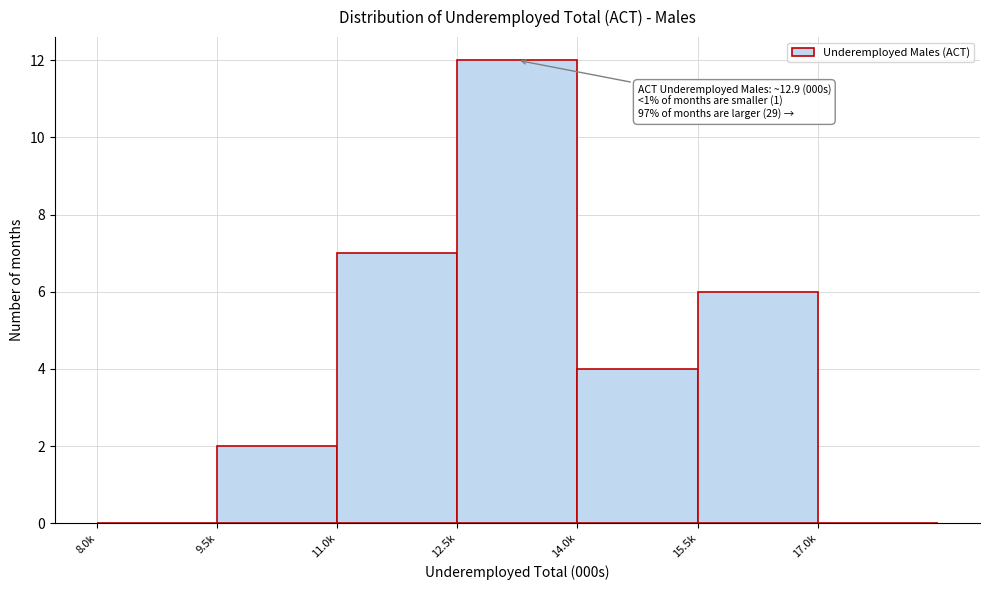

Reading left to right, extract all data points from this chart.

8.0k=0	9.5k=2	11.0k=7	12.5k=12	14.0k=4	15.5k=6	17.0k=0